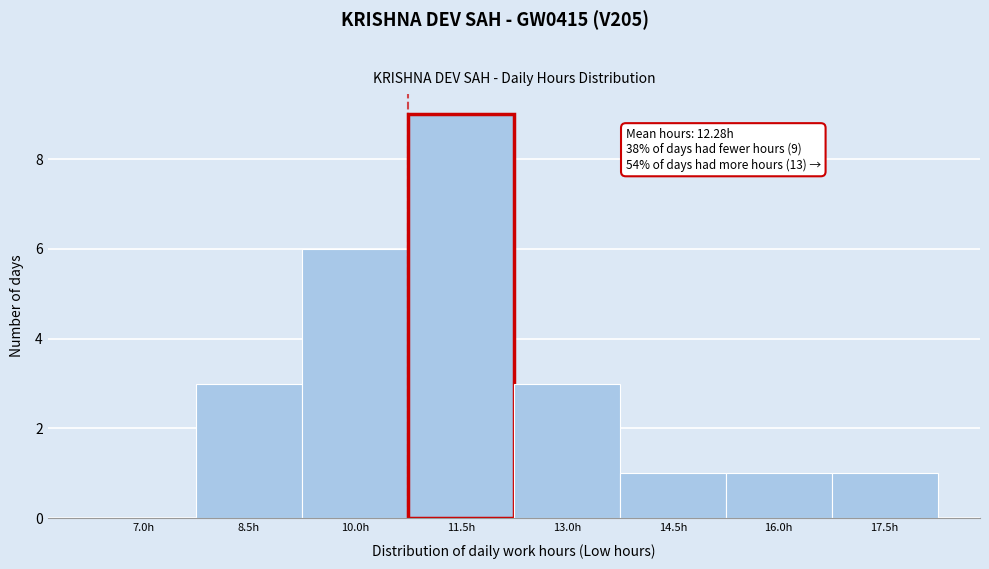

Reading left to right, extract all data points from this chart.

7.0h=0	8.5h=3	10.0h=6	11.5h=9	13.0h=3	14.5h=1	16.0h=1	17.5h=1